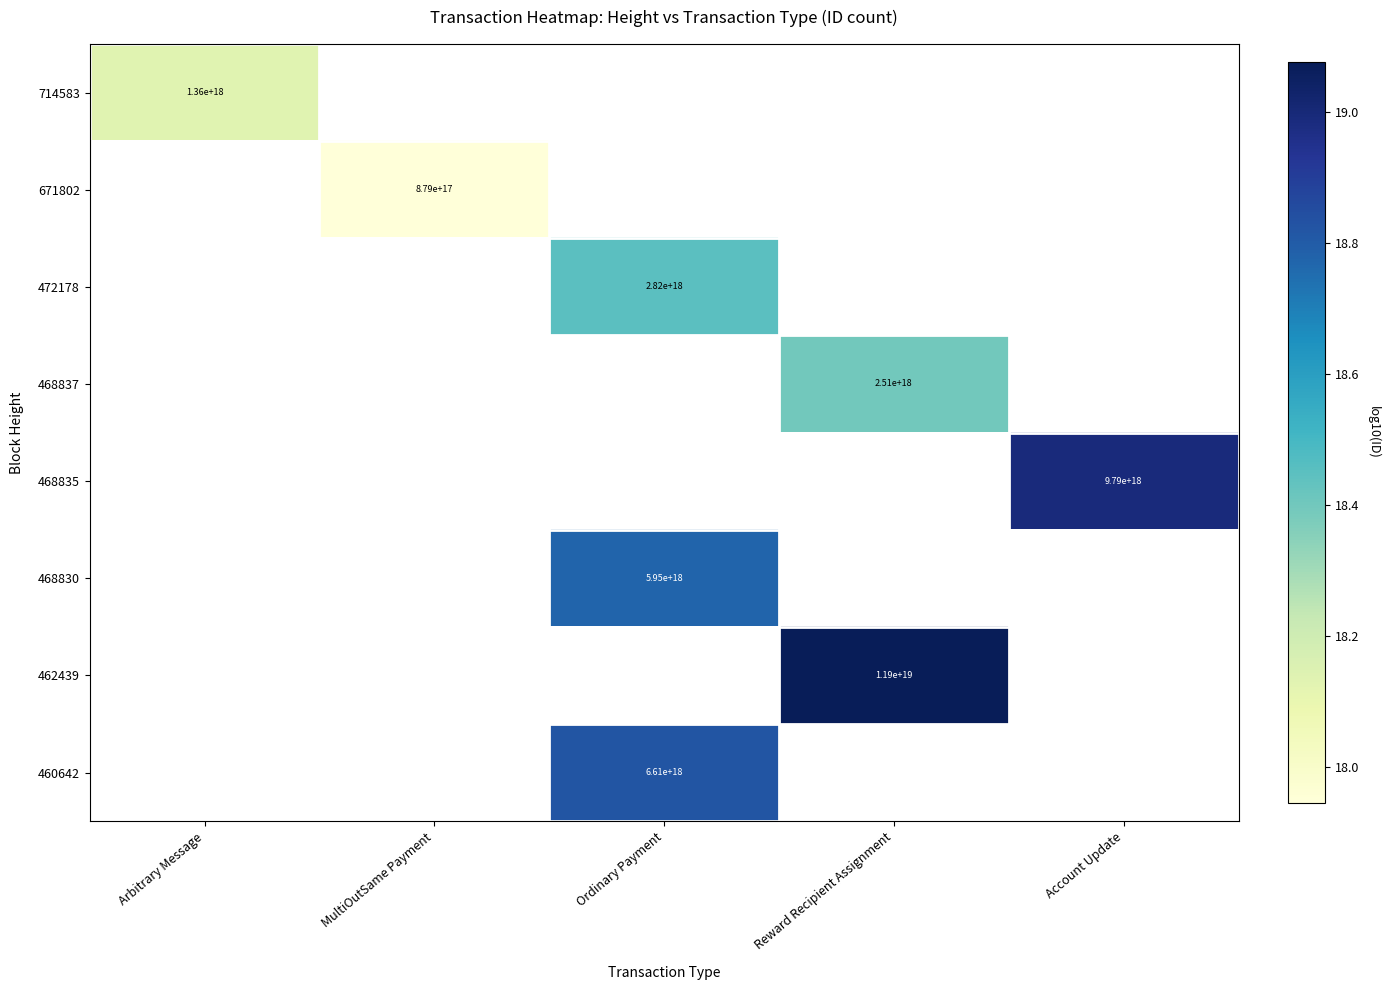

What is the maximum value shown in the chart?

19.1